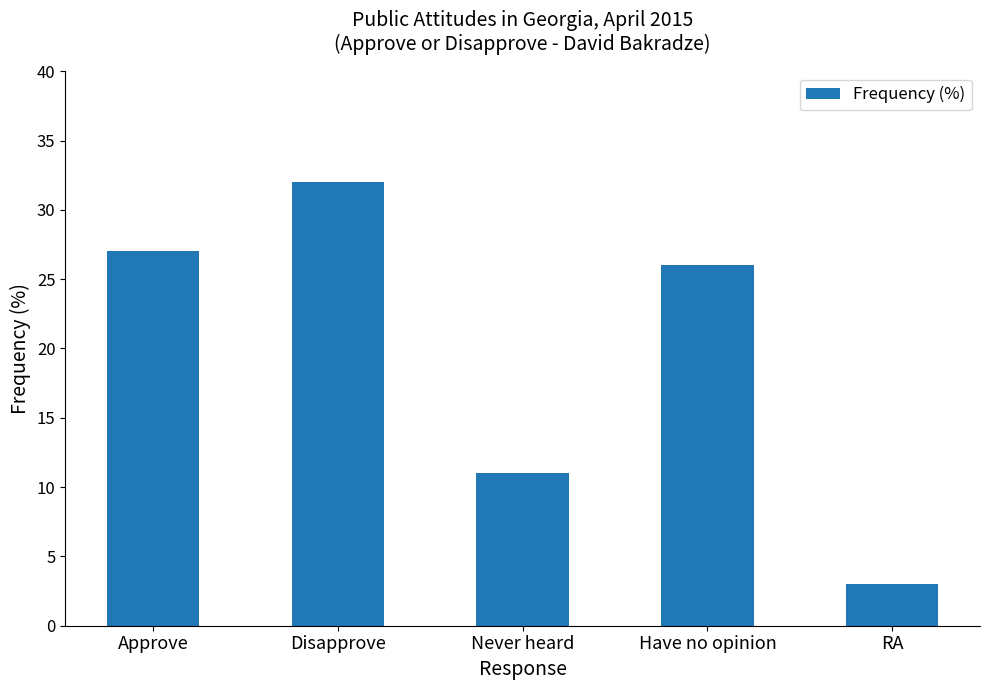

What is the approximate value at RA, to the nearest 5?

5